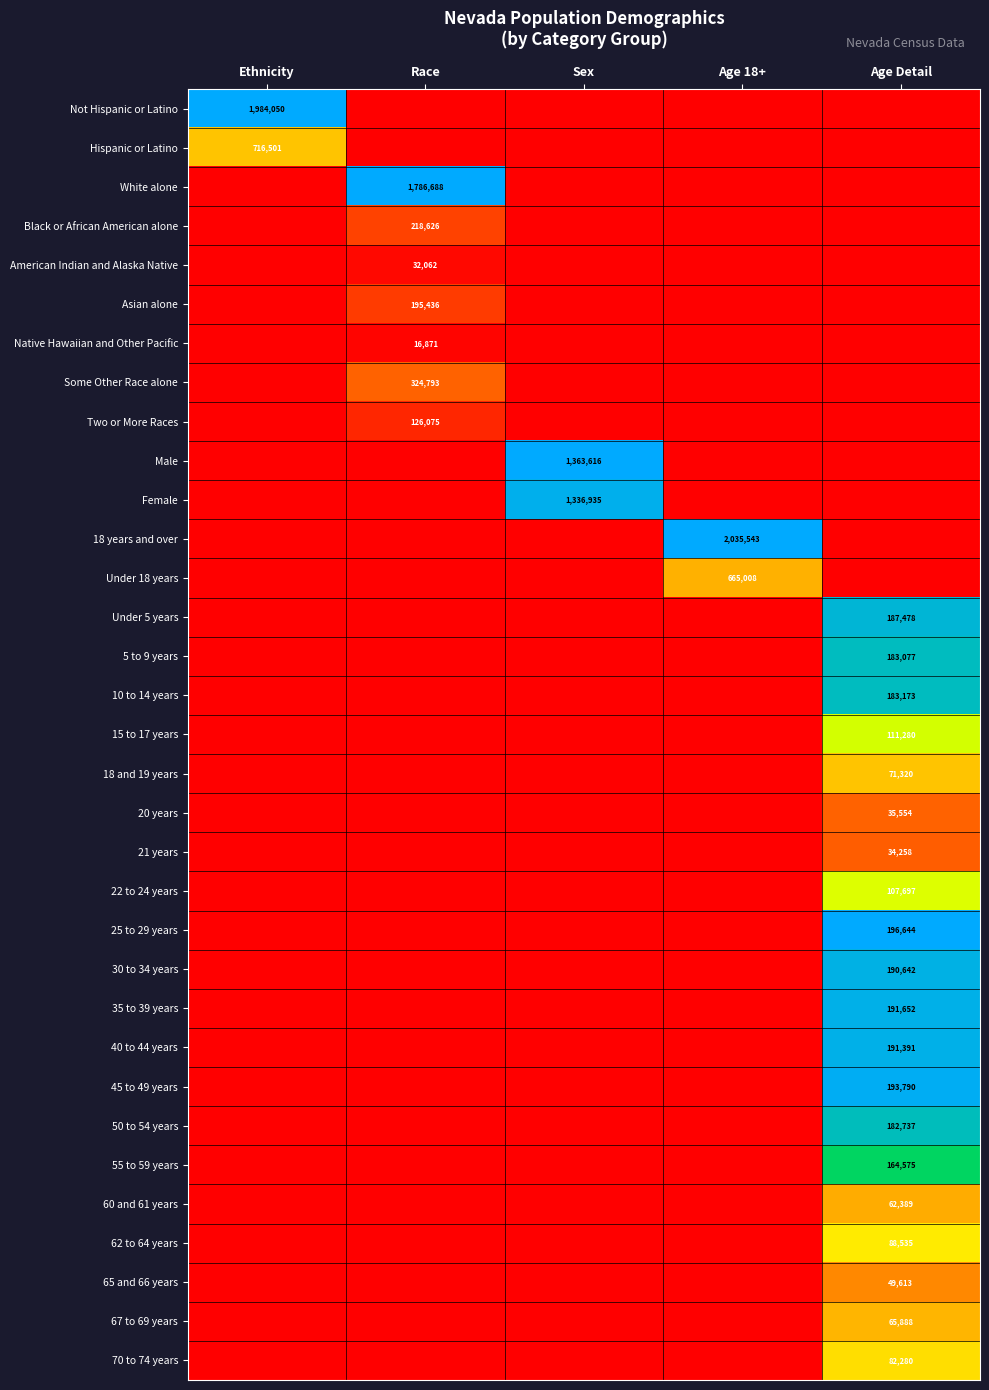

The 30 to 34 years series shows 190642 at Age Detail. True or false?

True